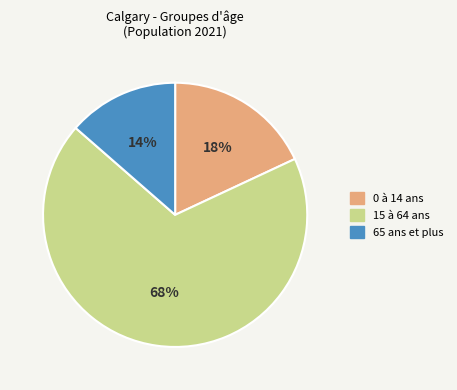

Does 15 à 64 ans represent more than half of the total?

Yes